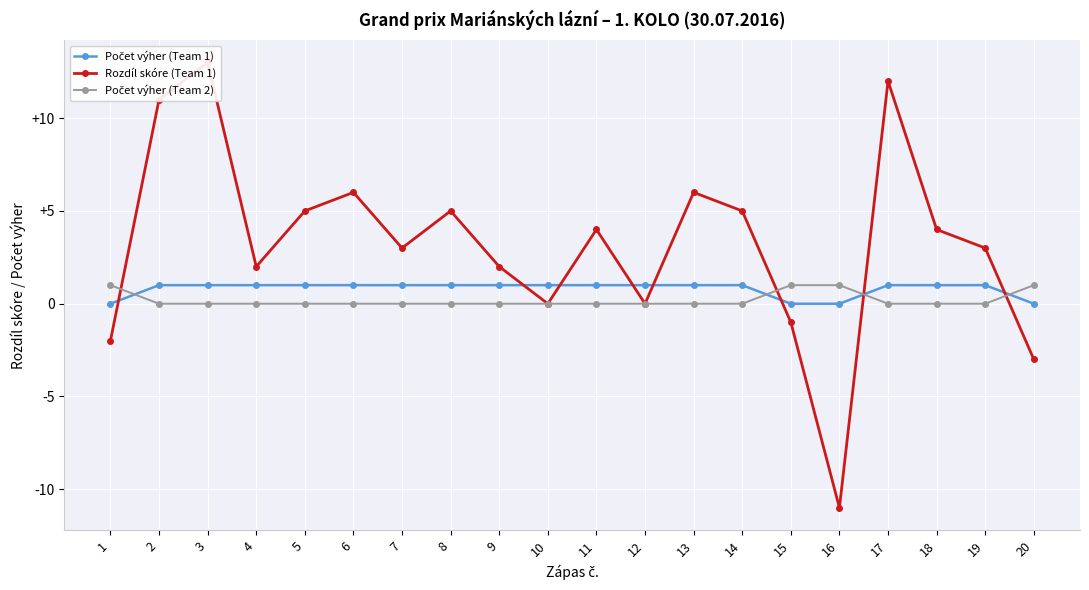

Which category has the highest value across all series?

3